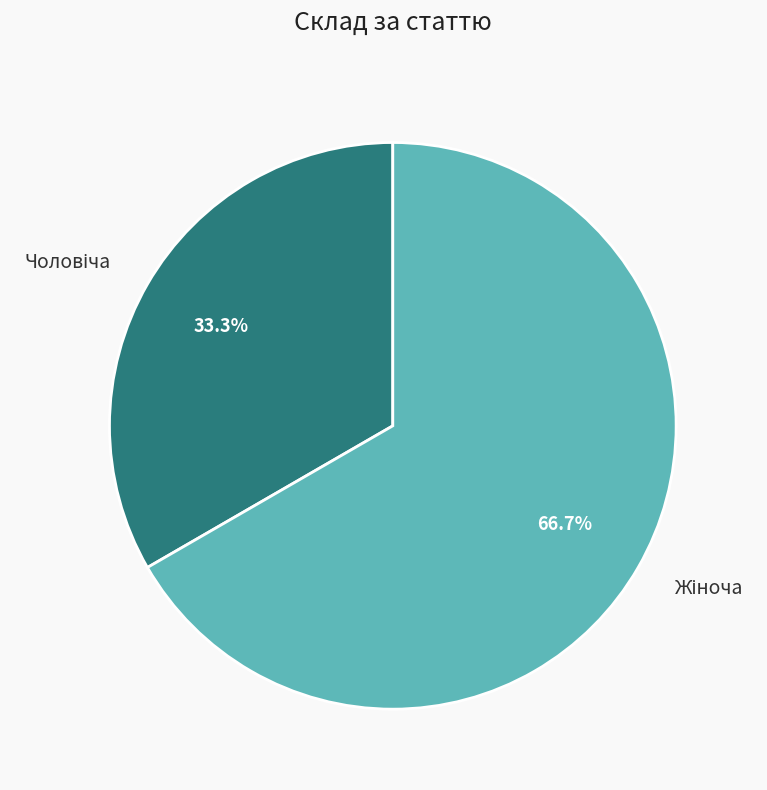

To the nearest percent, what is the average slice percentage?

50%